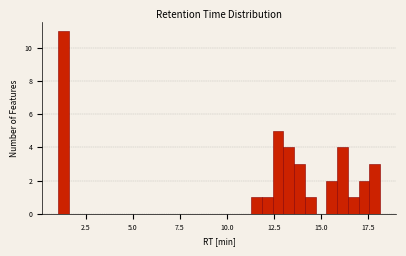

Read against the x-axis, roughly where is the centre of the tallest bar?

1.5